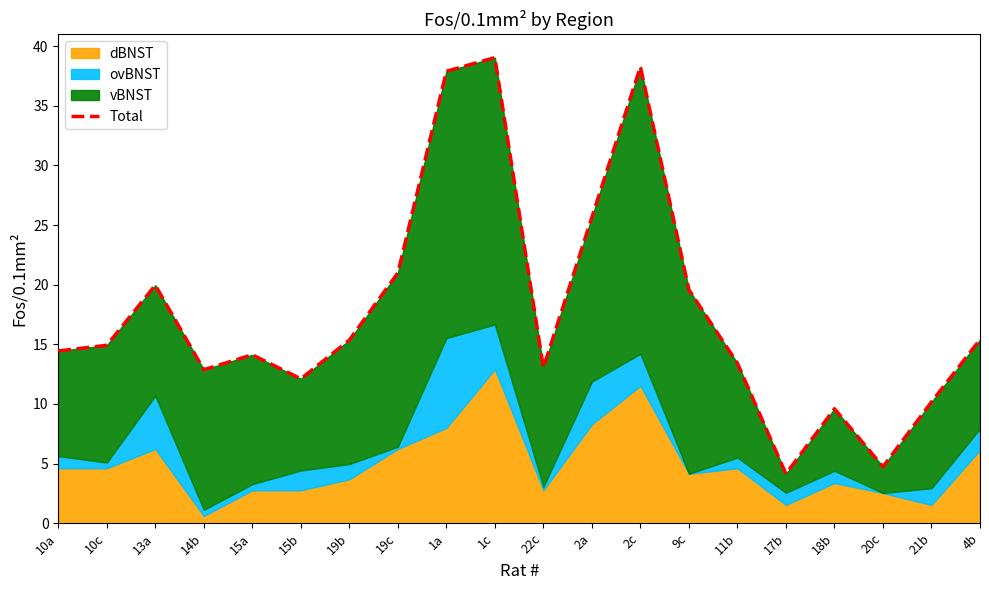

Where is the data nearest to the value 21?

19c